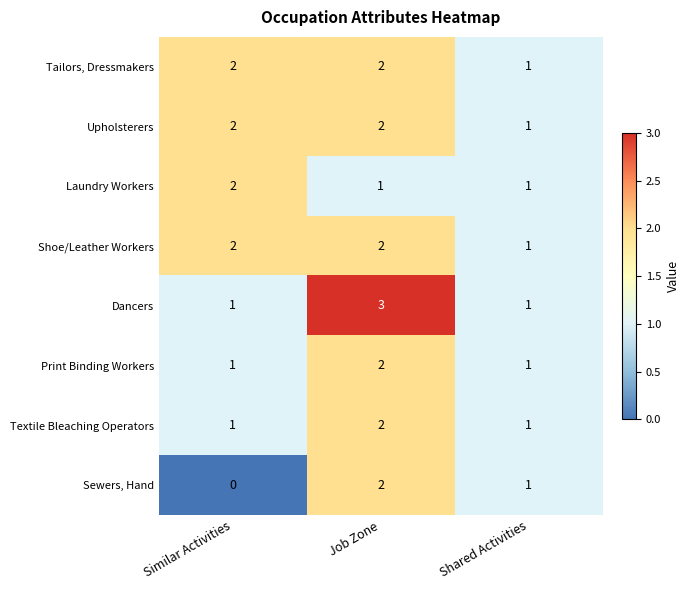

At which category is the sum across all series the highest?

Job Zone